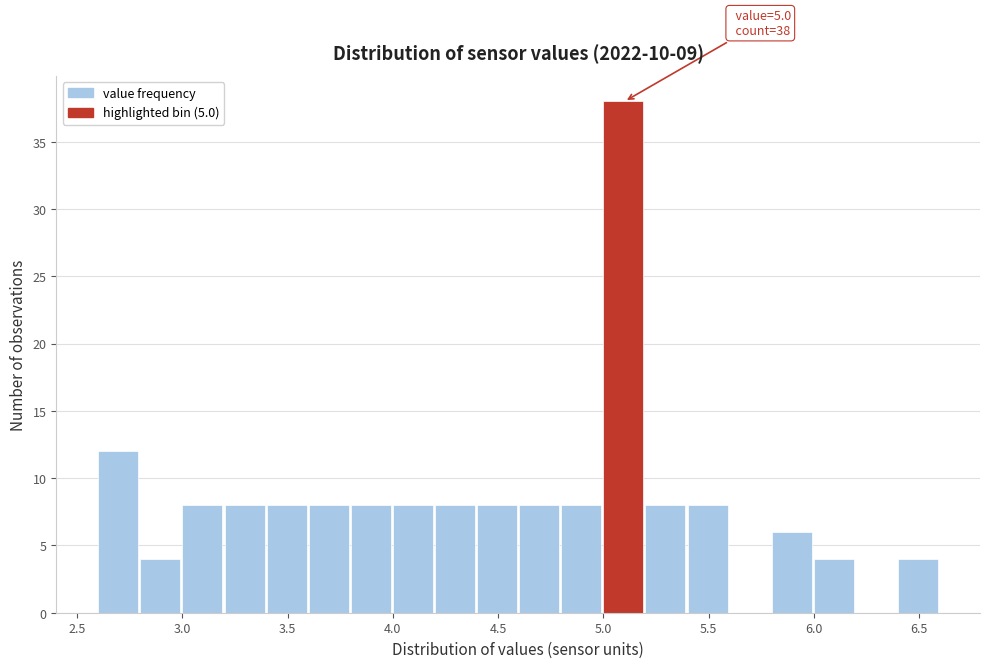

Over which range of the x-axis is the bar tallest?

5.0 to 5.2